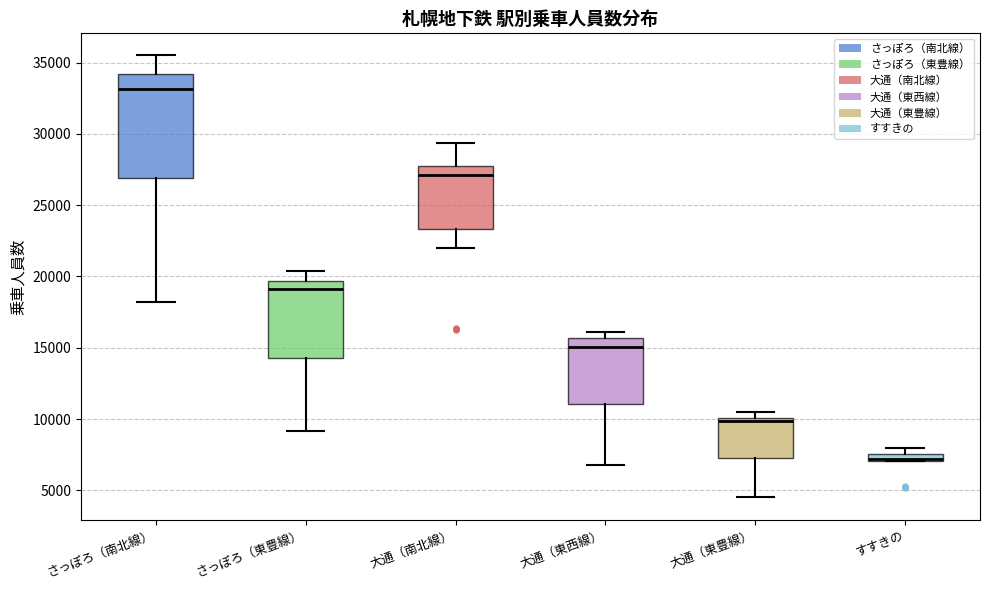

Where is the lower edge of the box for すすきの on the y-axis? The values are not printed on the chart, so give them approximately, as read against the axis.

7000